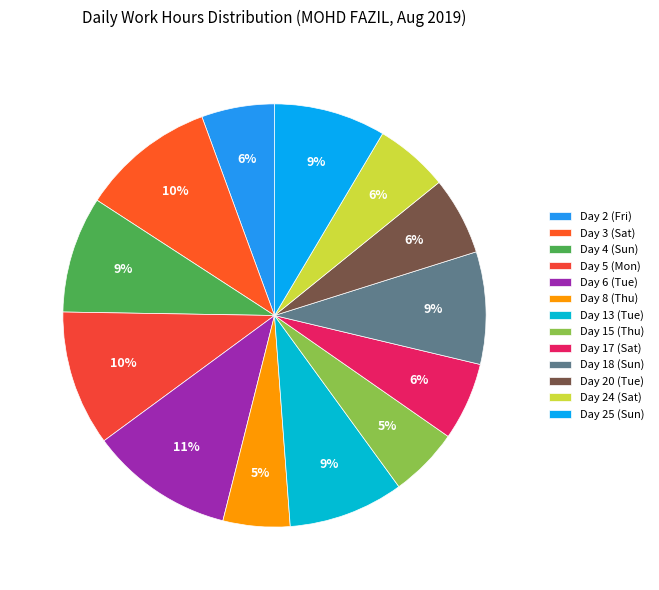

The Day 15 (Thu) slice represents 12% of the pie. True or false?

False